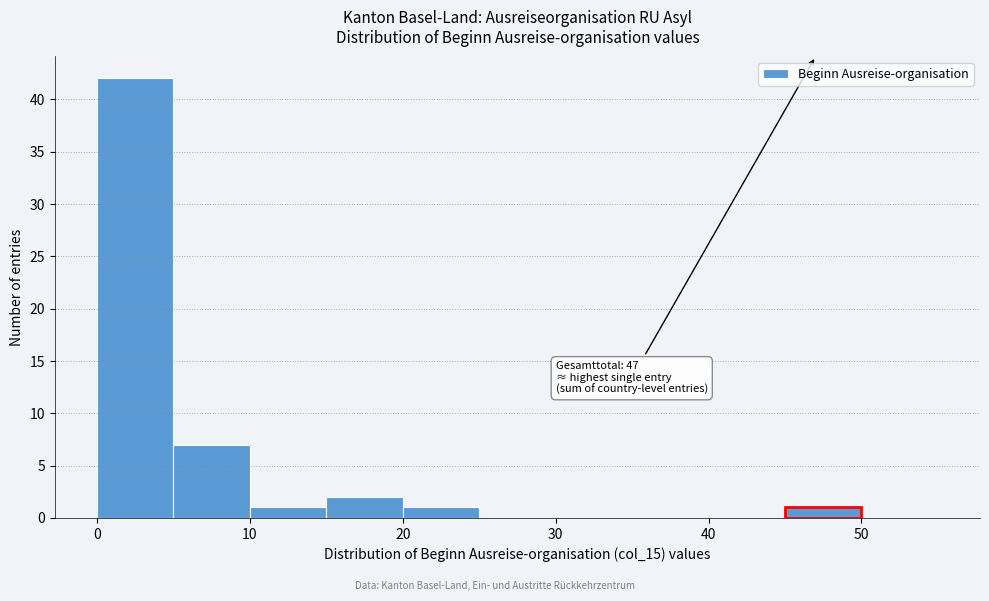

Over which range of the x-axis is the bar tallest?

0 to 5